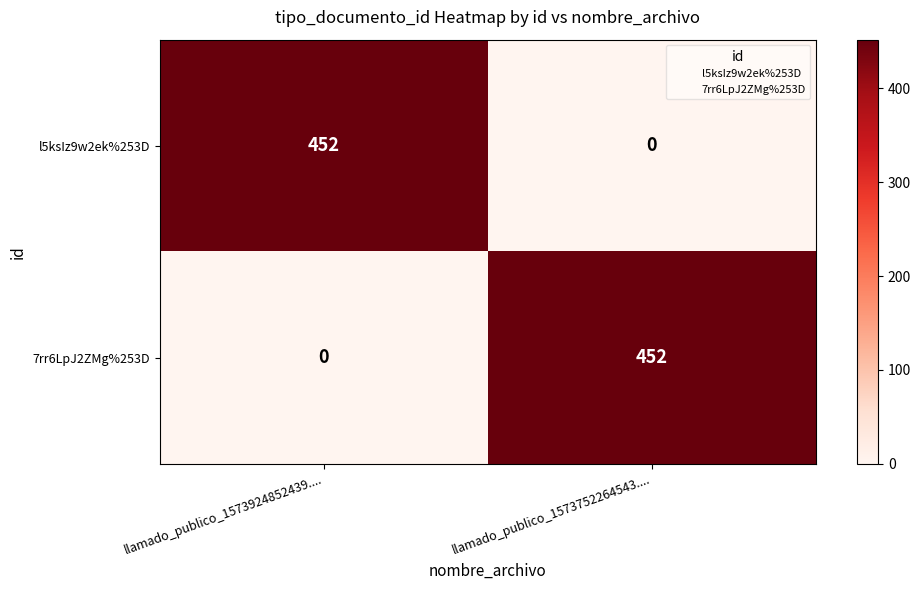

What value does the l5ksIz9w2ek%253D series have at llamado_publico_1573924852439...., to the nearest 10?

450